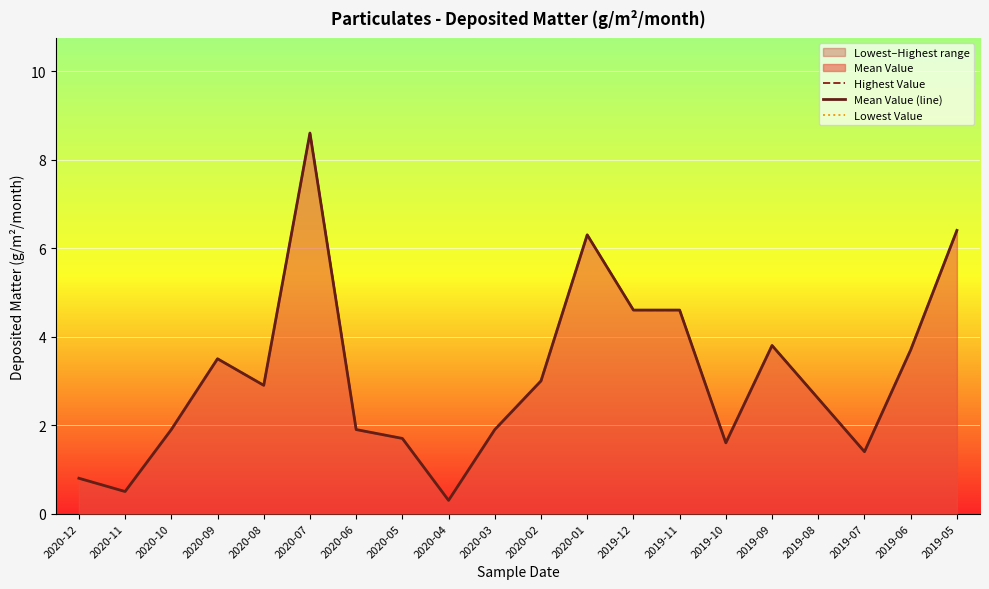

What is the difference between the maximum and second lowest values in the Lowest Value series?

8.1